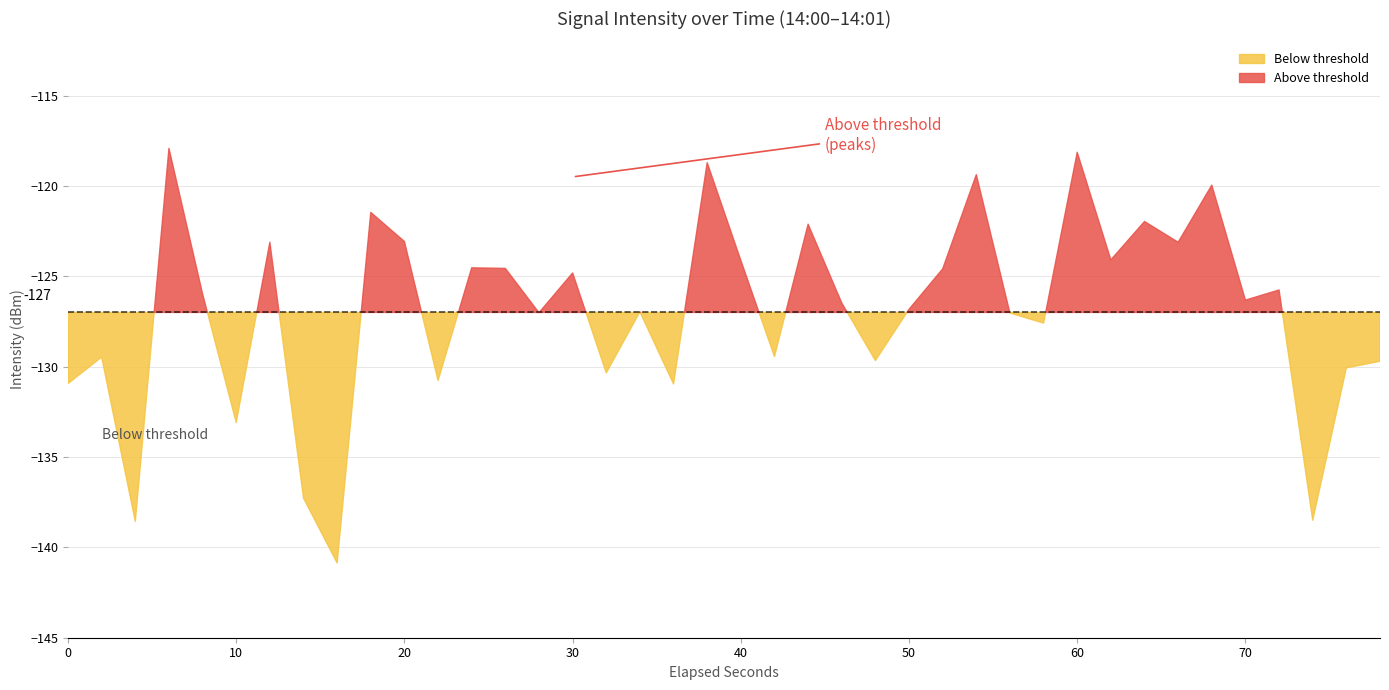

What is the value of the 10th point from the left?

-121.5